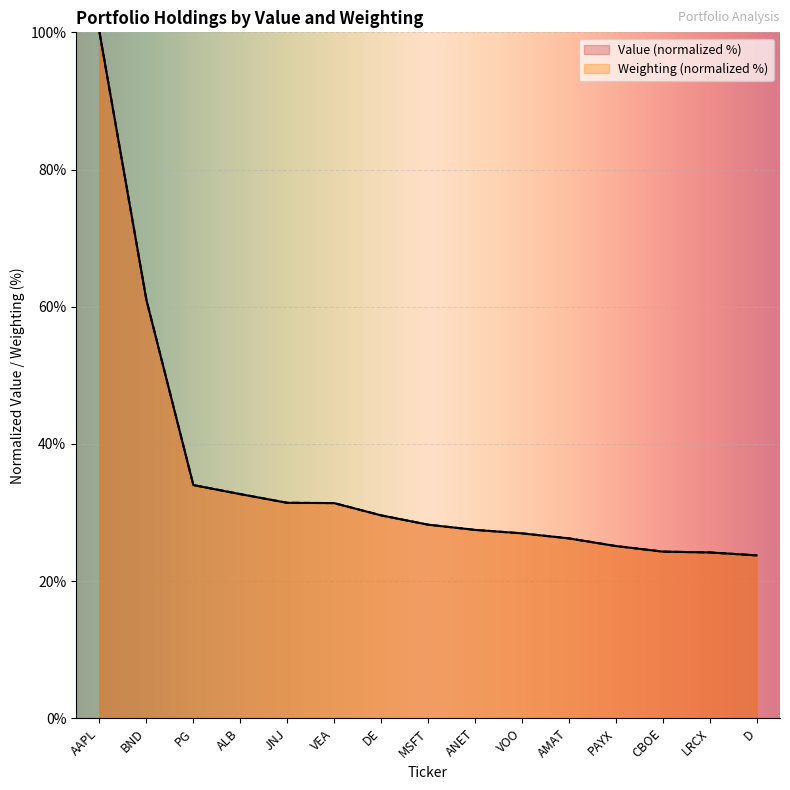

Is it true that Value equals 47.0 at MSFT?

False